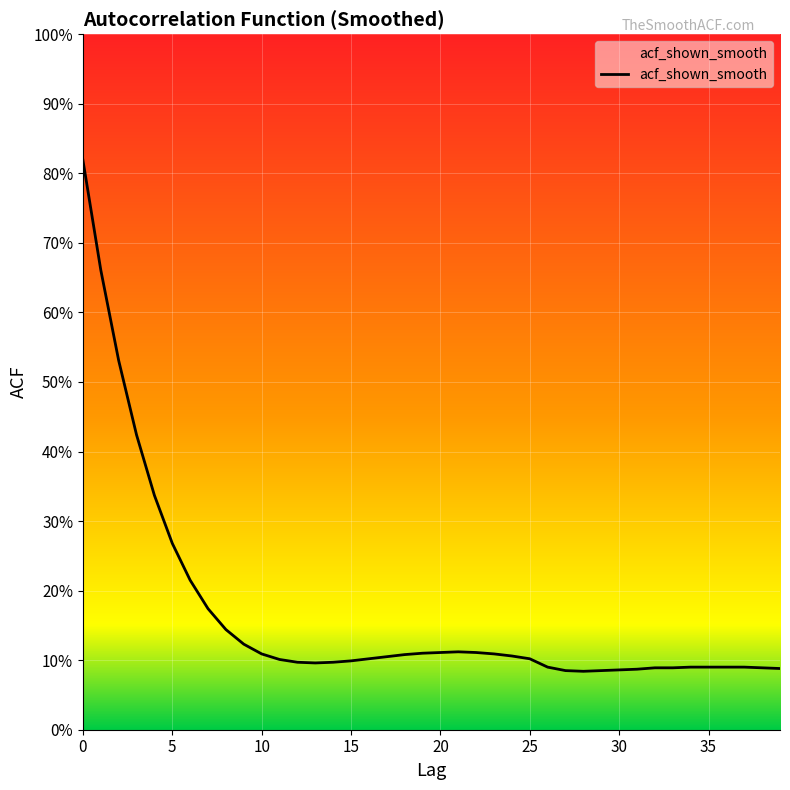

What is the difference between the maximum and second lowest values?

0.7